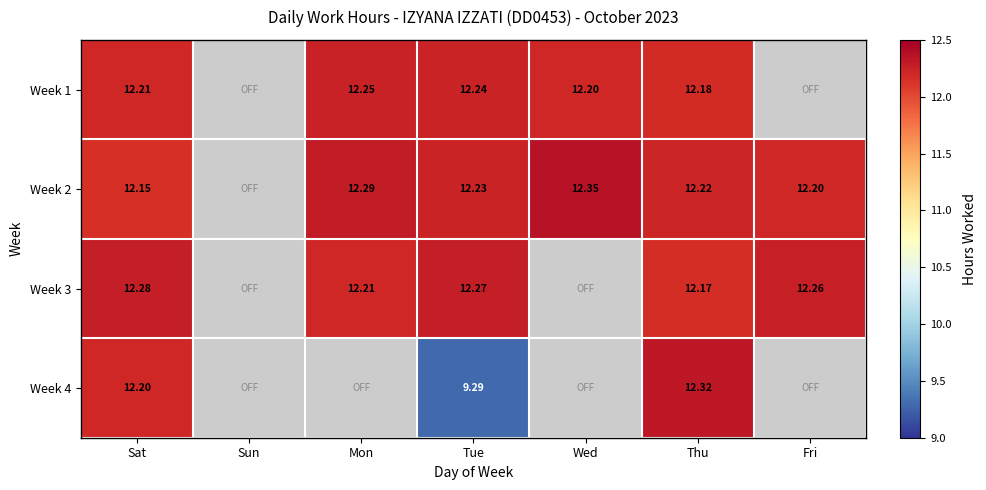

Is the value of Week 3 at Mon greater than the value of Week 1 at Mon?

No